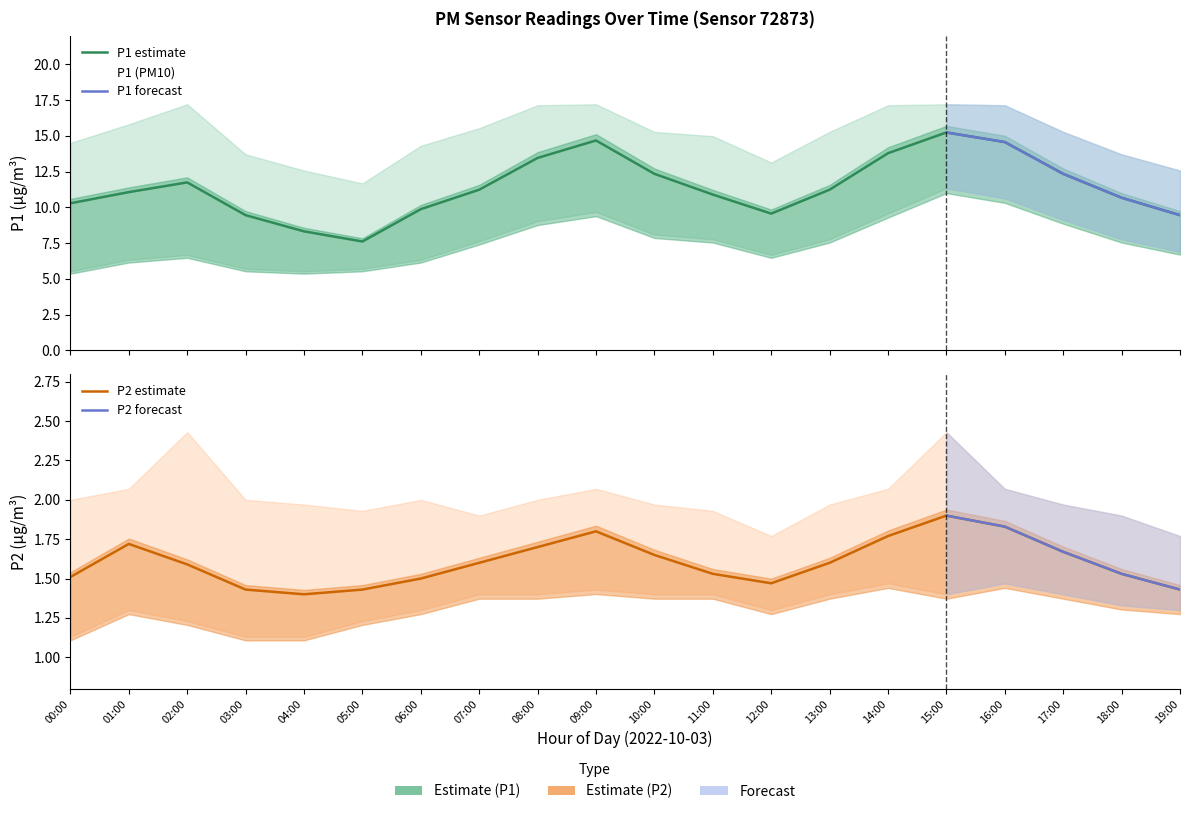

What is the spread (max minus min) of values at 01:00?

14.5